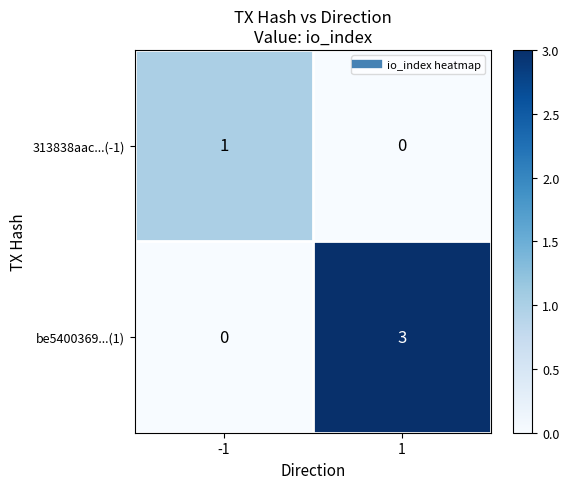

What is the difference between the highest and lowest values at -1?

1